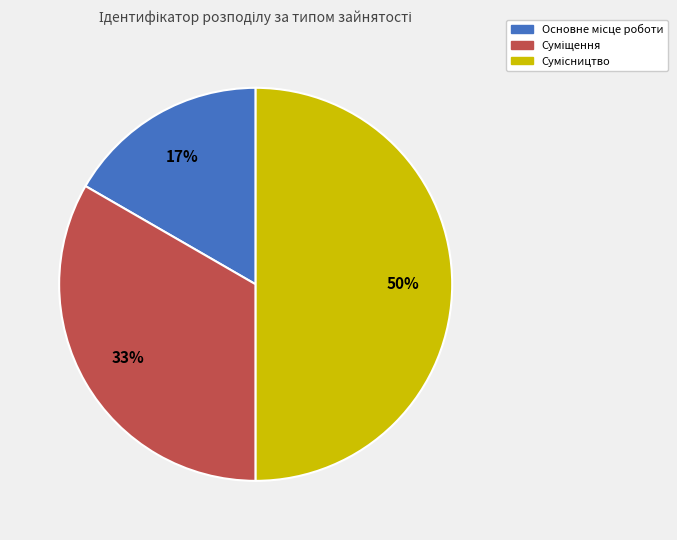

To the nearest percent, what is the difference between the largest and smallest slice percentages?

33%